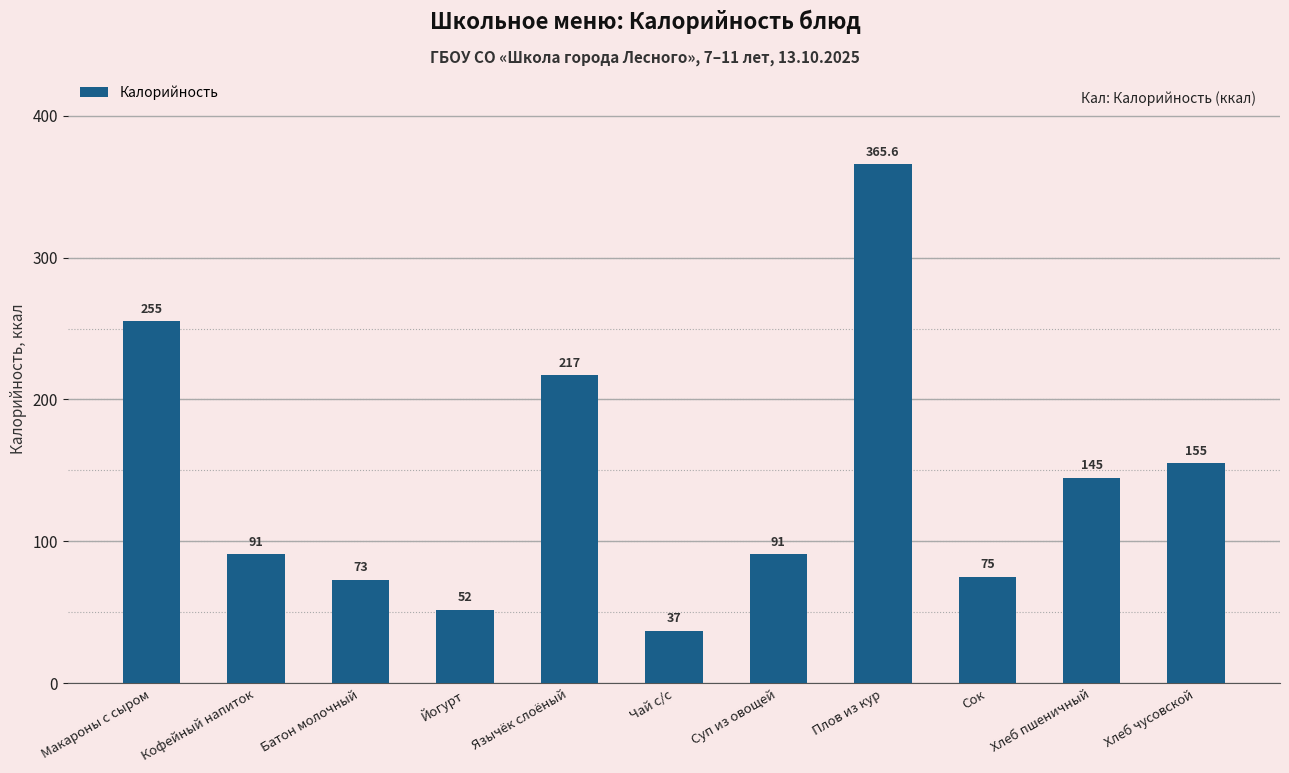

Where does the data first go above 91?

Макароны с сыром